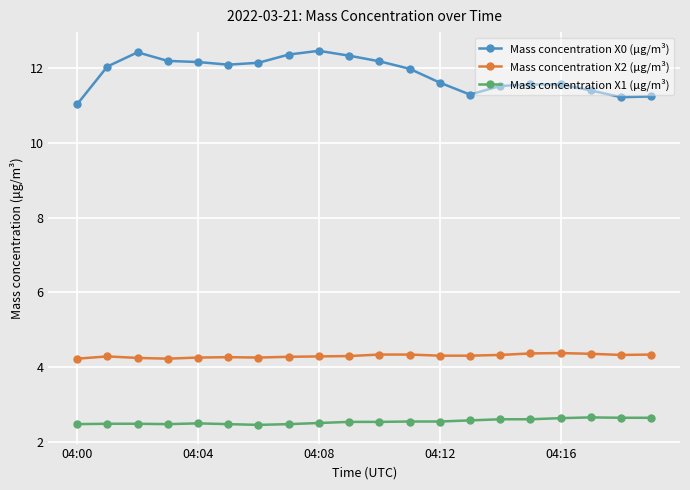

List the series in order of their peak value, highest first.

Mass concentration X0 (μg/m³), Mass concentration X2 (μg/m³), Mass concentration X1 (μg/m³)